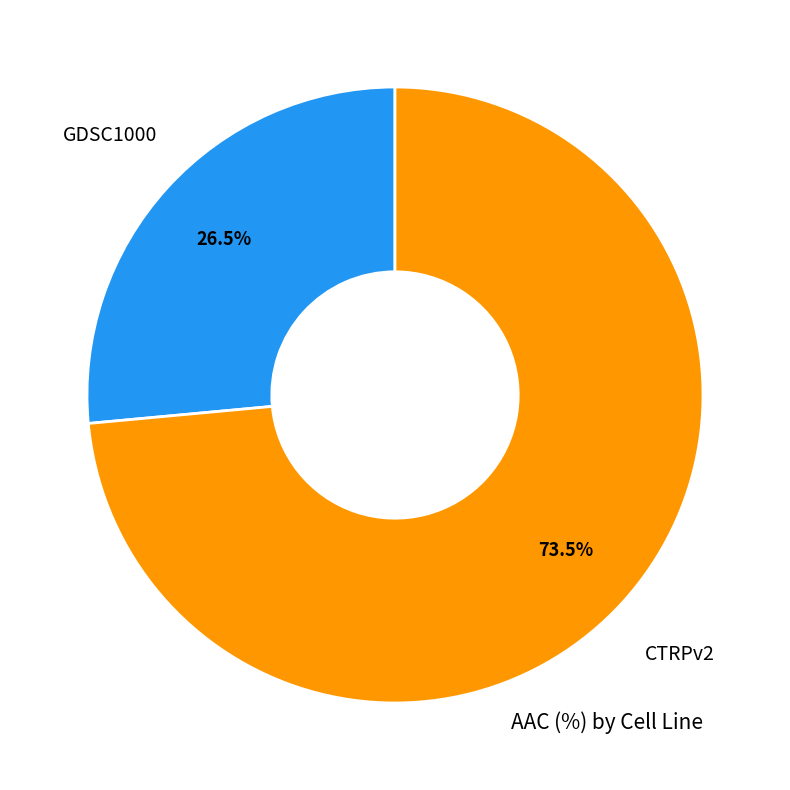

Is there any slice that represents more than half of the pie?

Yes